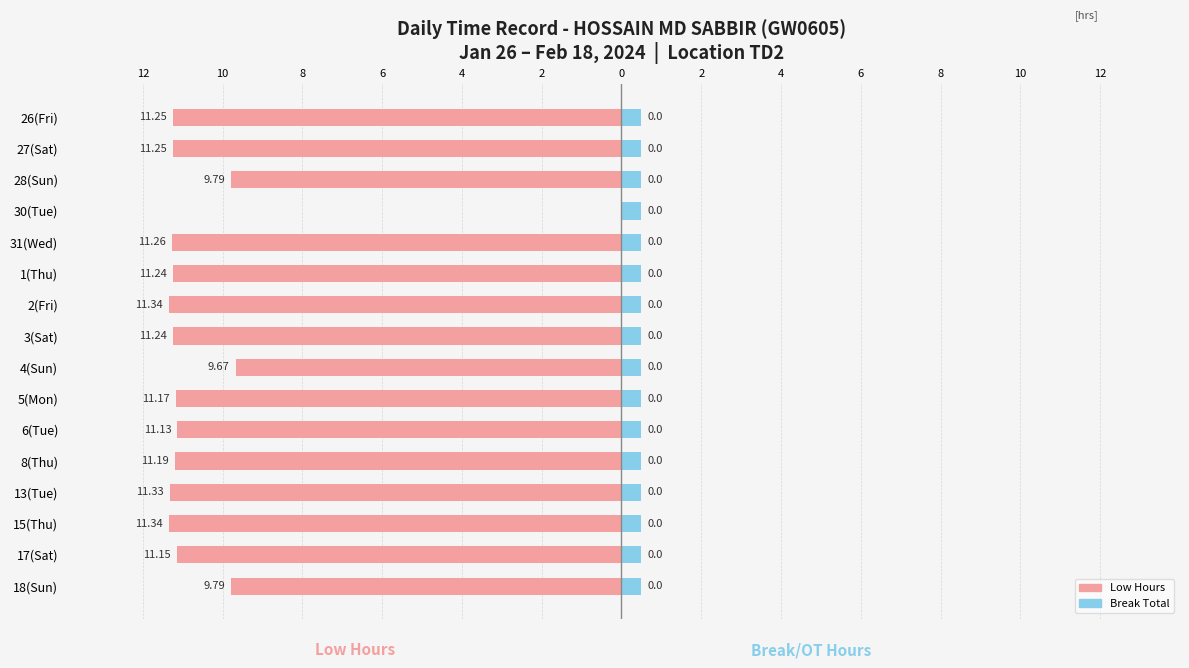

What is the value of the Break Total bar at the 7th from the left?

0.6